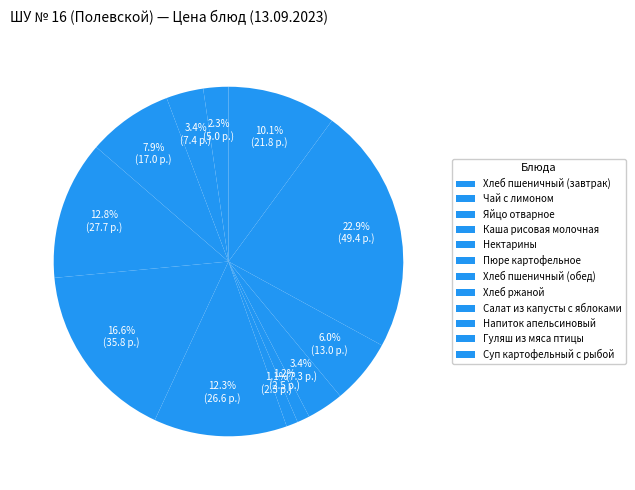

Count the number of slices in the pie.

12